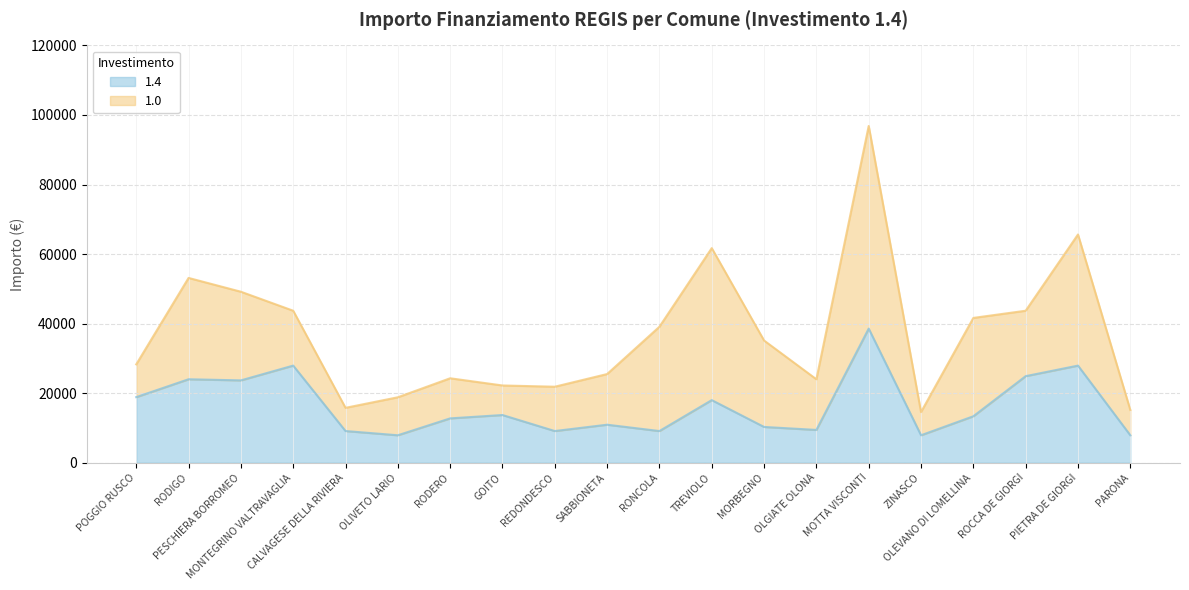

What is the smallest value displayed?

7891